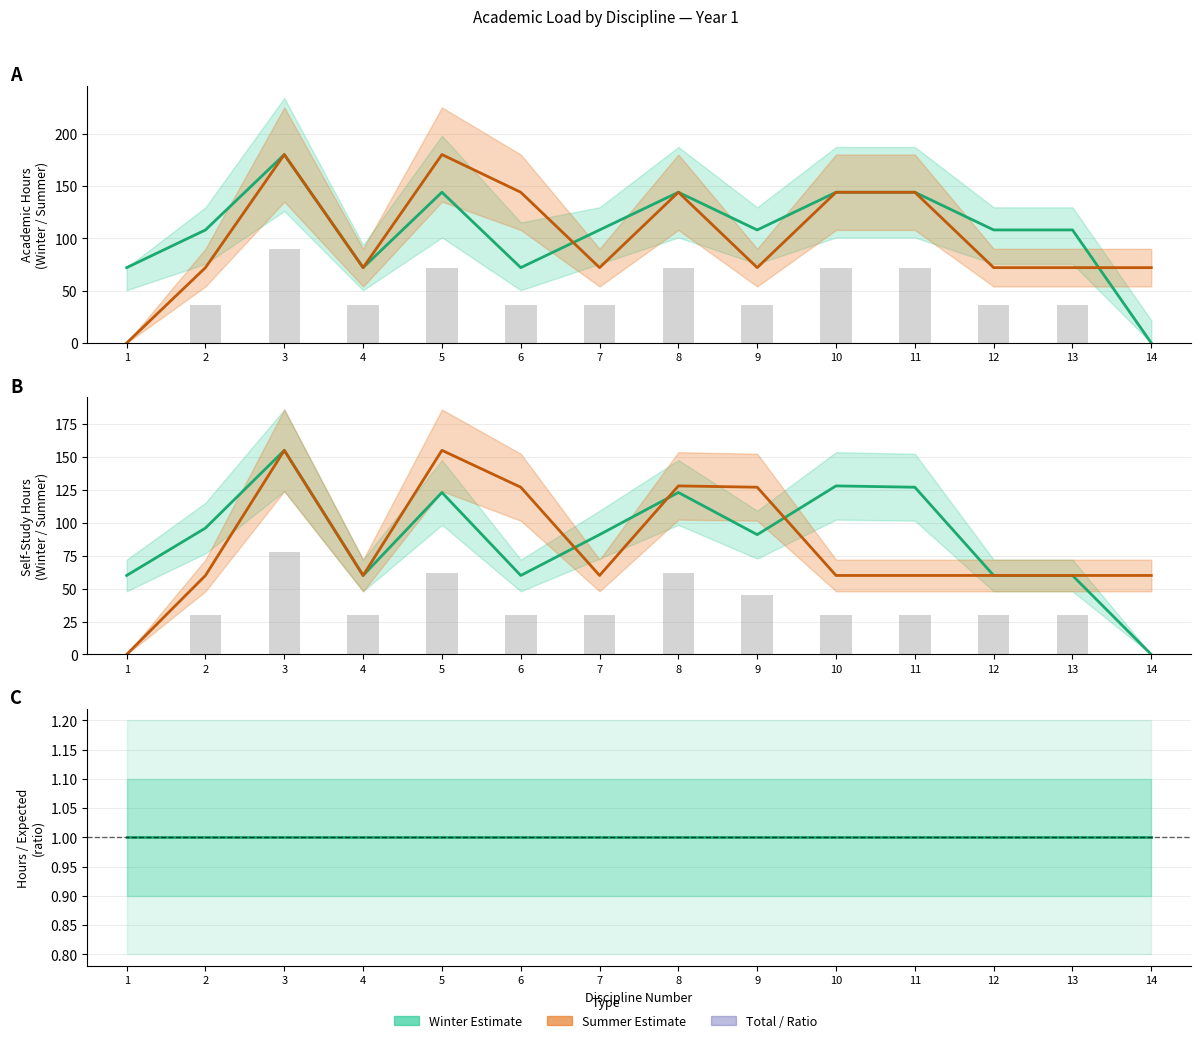

Rank the series by their average value, from highest to lowest.

Winter Total Hours, Summer Total Hours, Self Study Winter, Self Study Summer